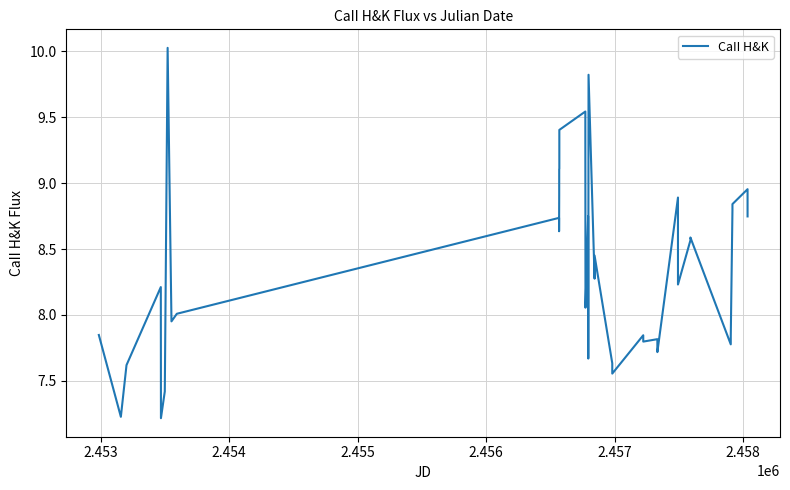

What is the greatest value displayed?

10.0